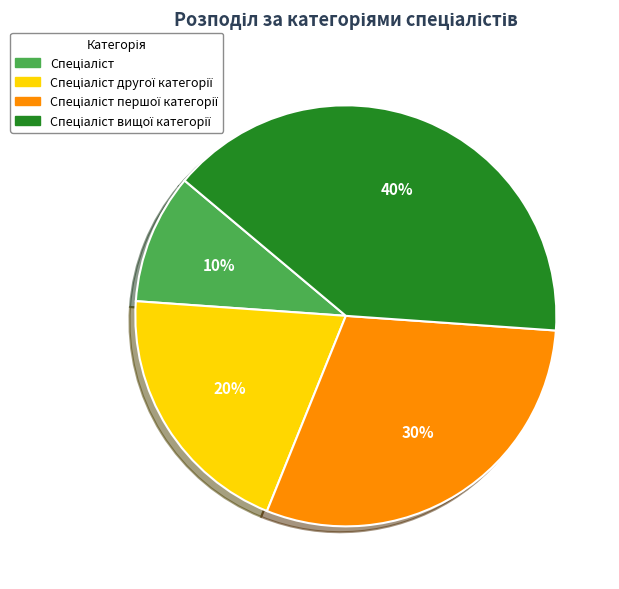

How many slices are in this pie chart?

4